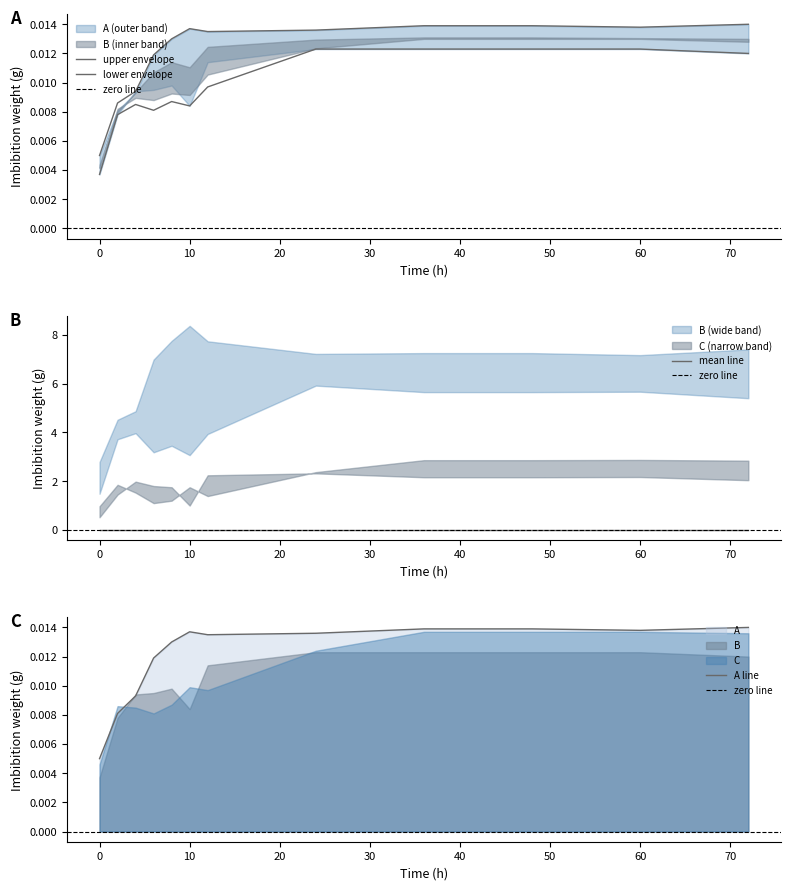

Which series has the largest range (max minus min)?

C